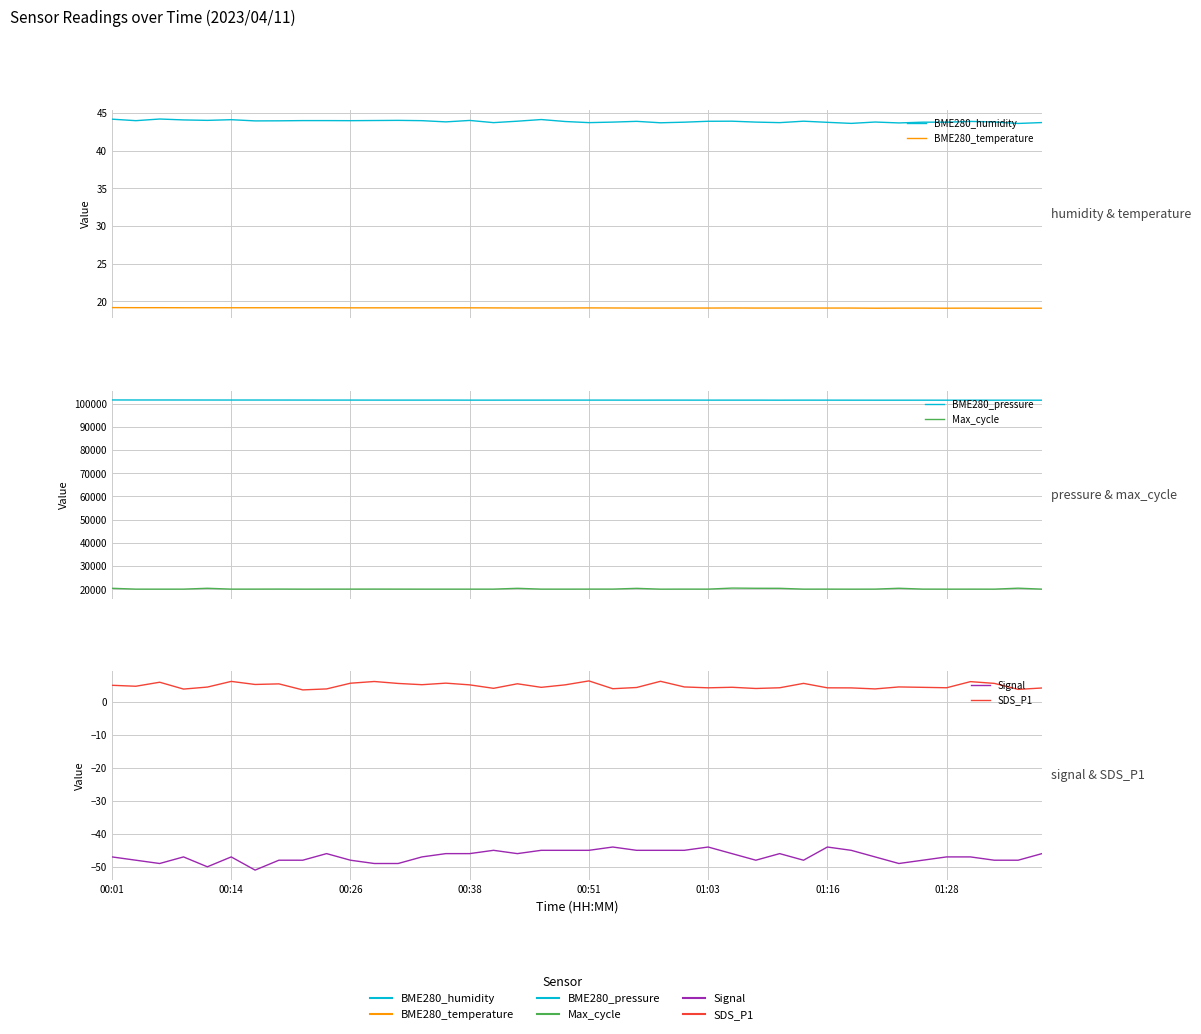

True or false: BME280_pressure and Signal cross at least once.

False